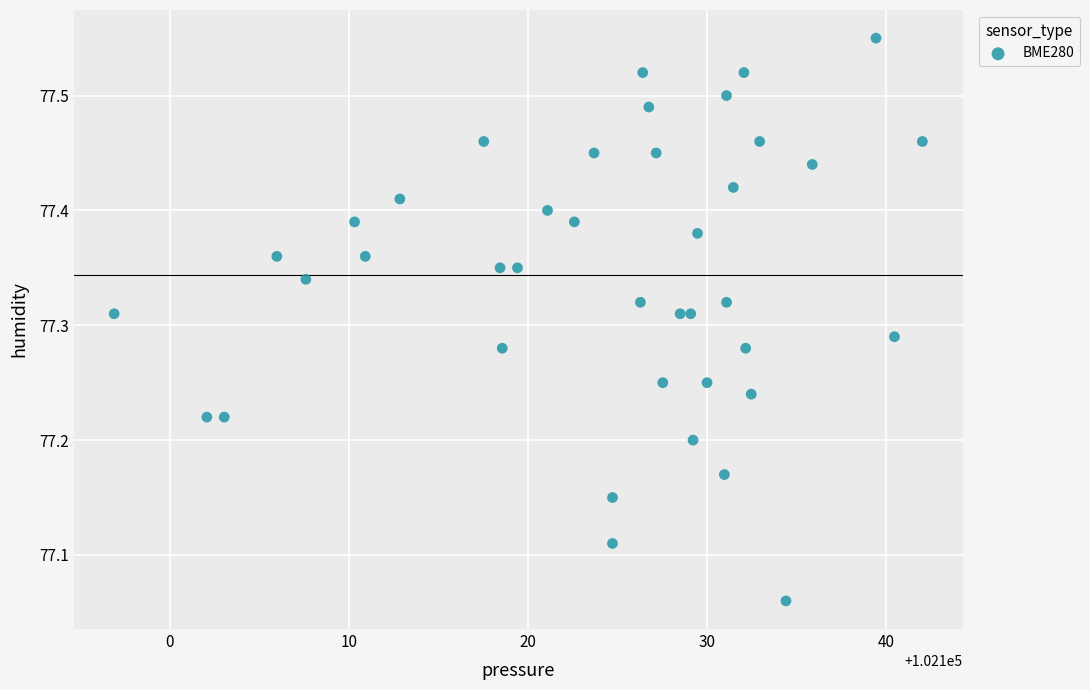

What is the range of Y values (max minus min)?

0.5